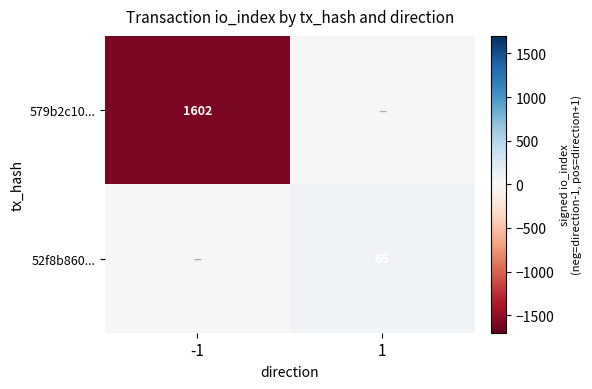

The 52f8b860... series shows 40 at 1. True or false?

False